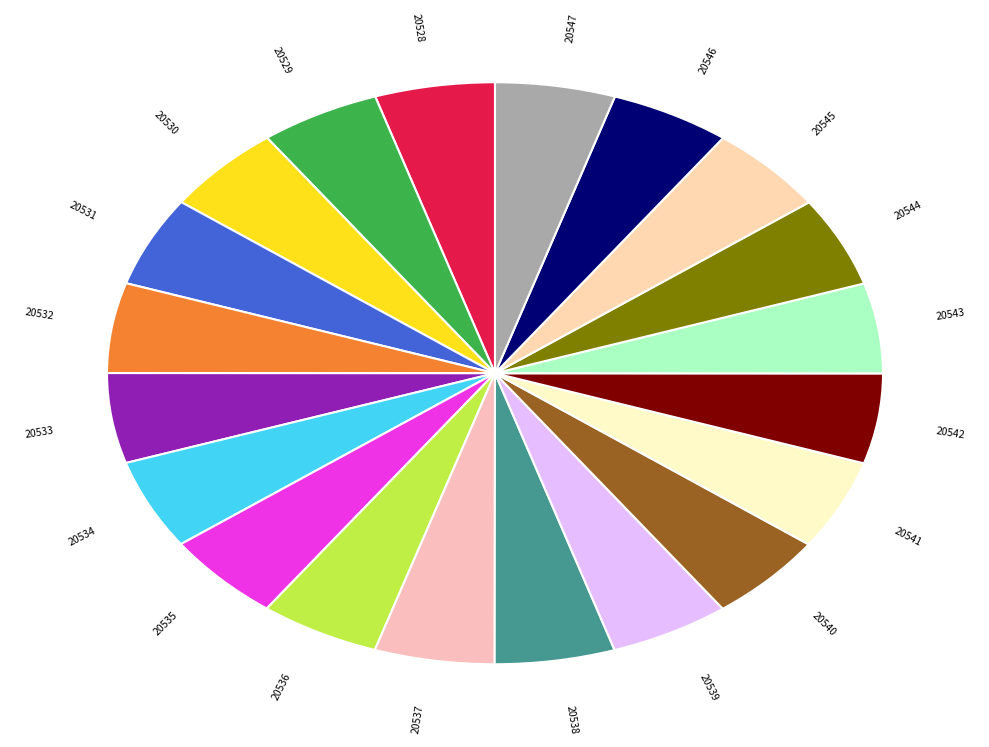

Does 20534 represent more than half of the total?

No